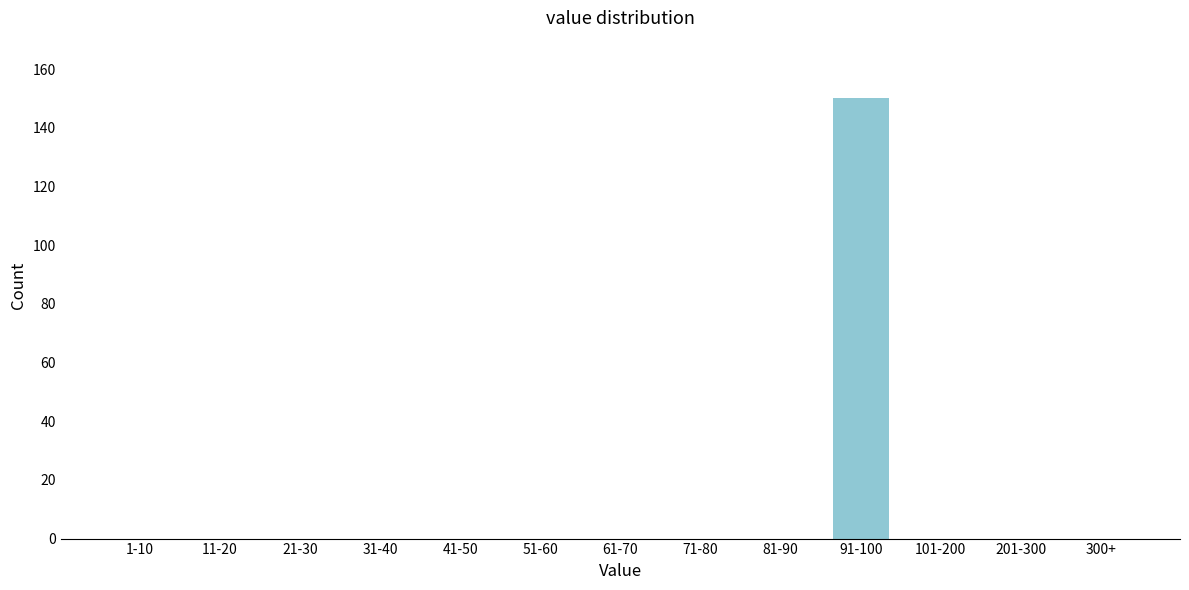

Reading left to right, what are all the values shown in this chart?

1-10=0	11-20=0	21-30=0	31-40=0	41-50=0	51-60=0	61-70=0	71-80=0	81-90=0	91-100=150	101-200=0	201-300=0	300+=0